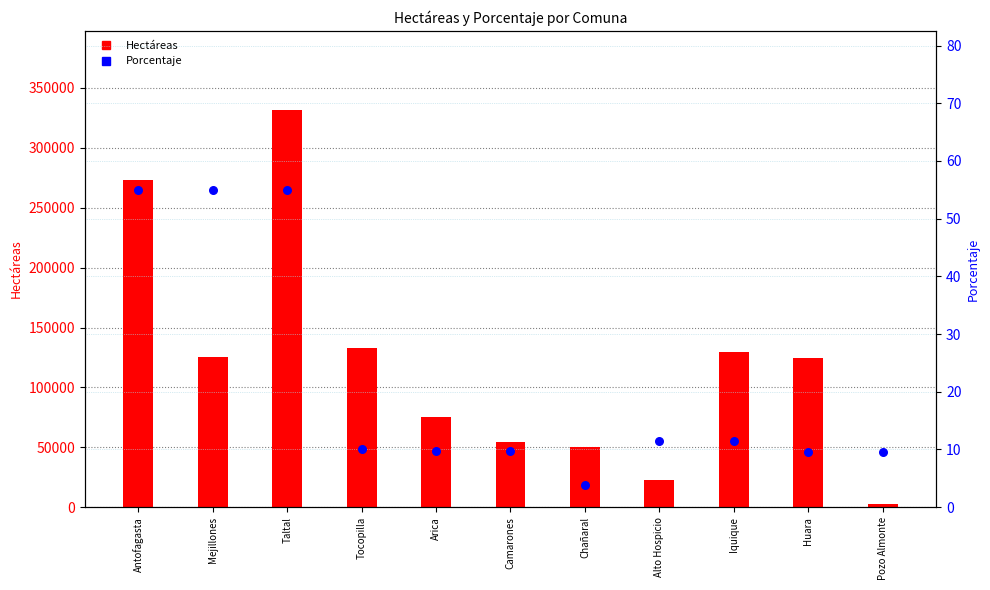

What is the total value across all series at Arica?

75352.3